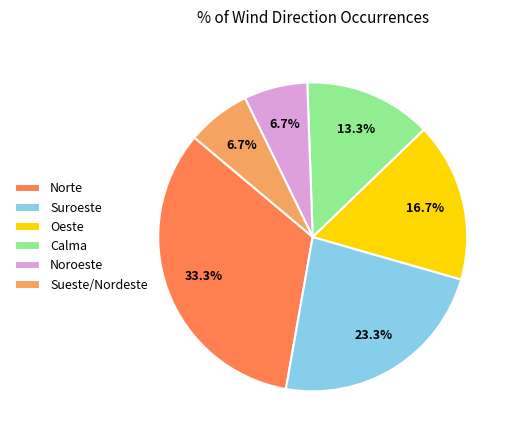

Count the number of slices in the pie.

6